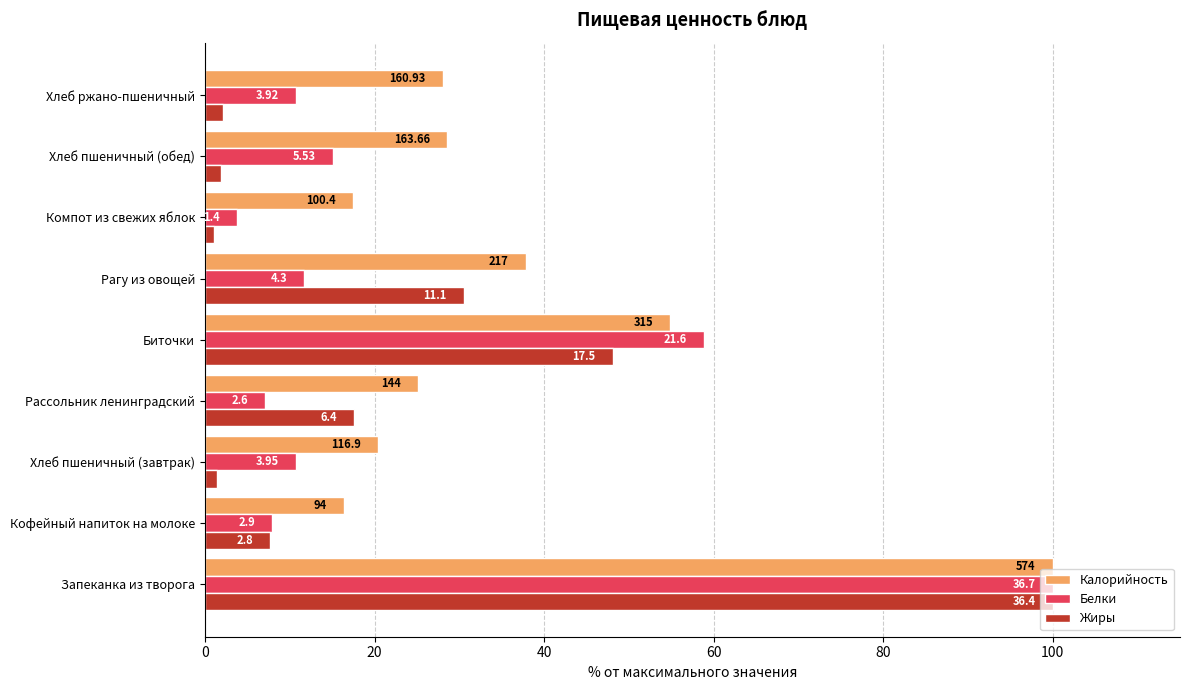

What is the value of the Жиры bar at the 2nd from the left?

7.7